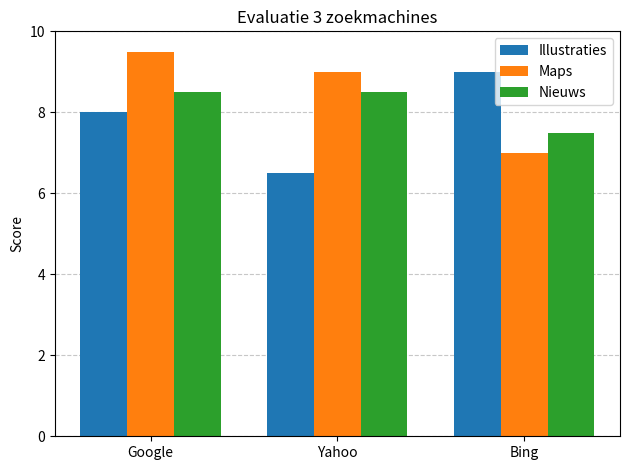

At Yahoo, list the series in order from smallest to largest.

Illustraties, Nieuws, Maps